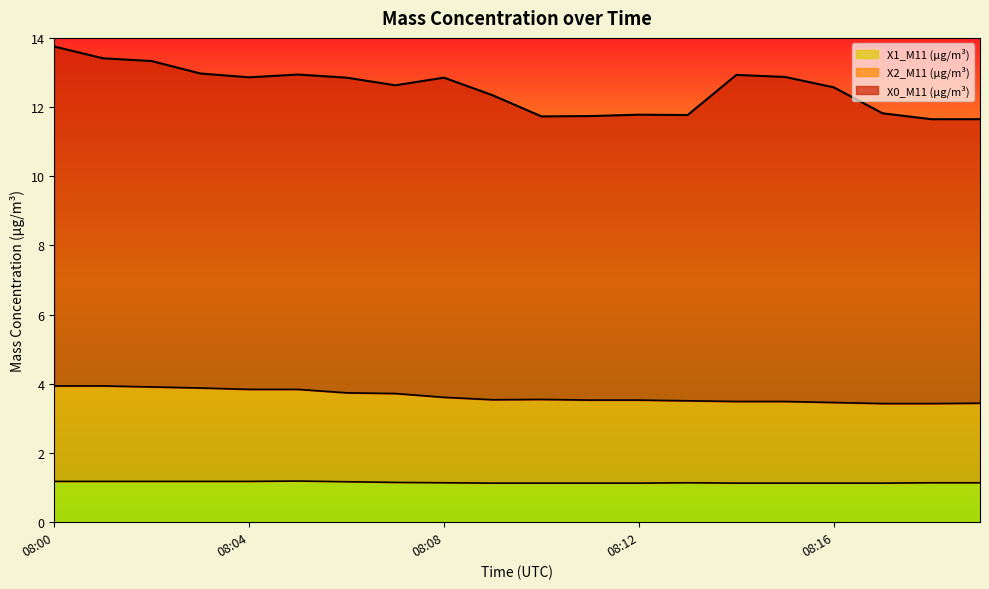

What is the value of the X2_M11 (μg/m³) point at the 11th from the left?

3.5